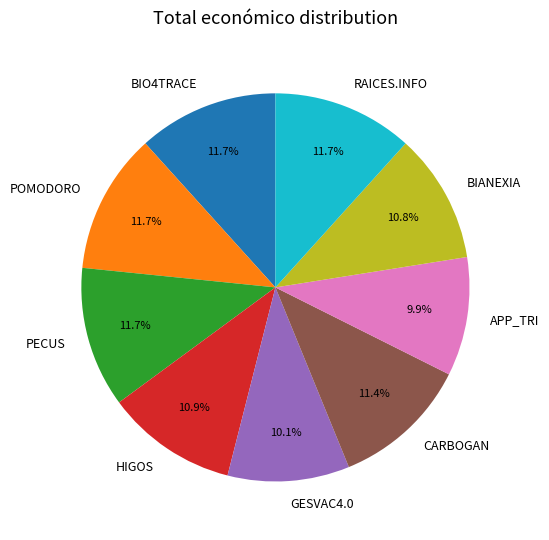

Combined, what portion of the pie is BIO4TRACE and PECUS?

23.4%